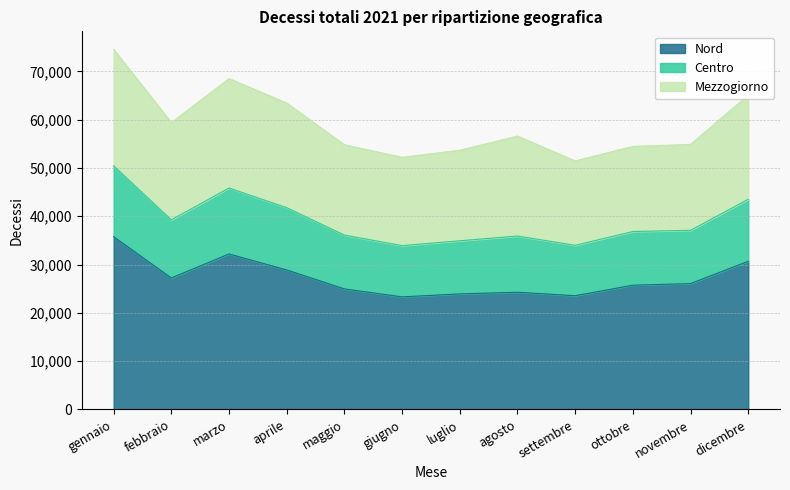

What is the spread (max minus min) of values at aprile?

34553